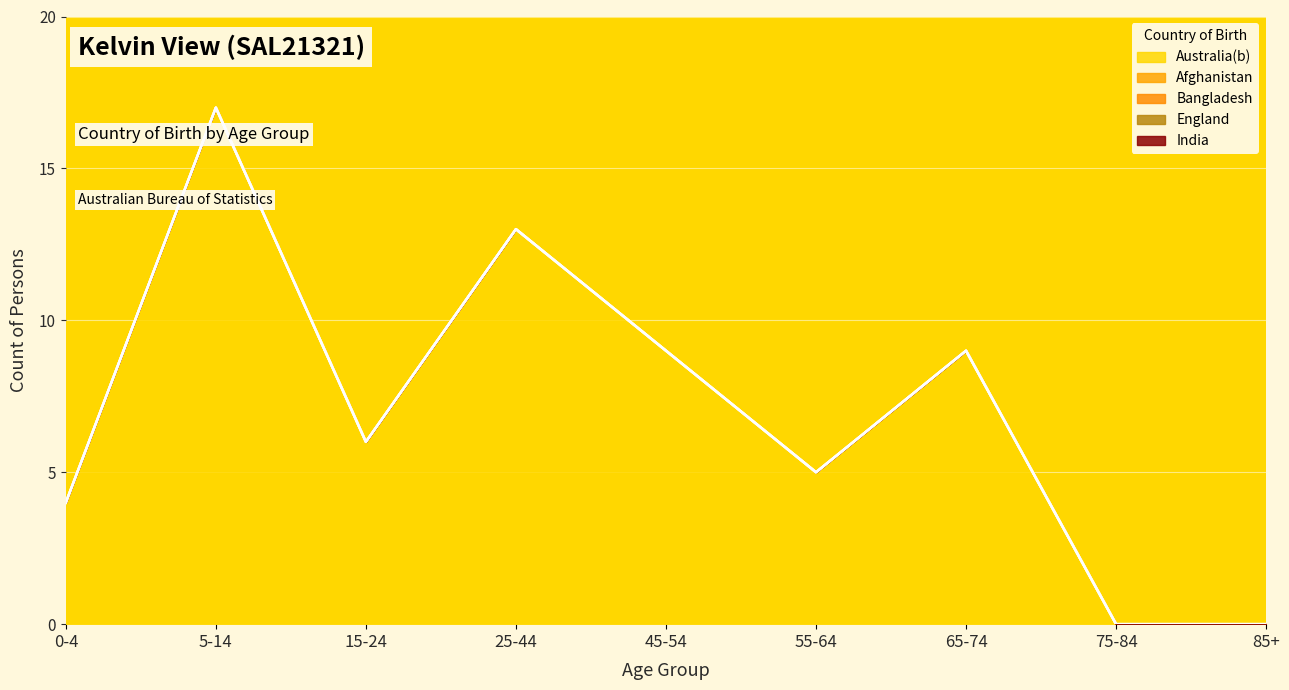

The value of England at 25-44 is 0. True or false?

True